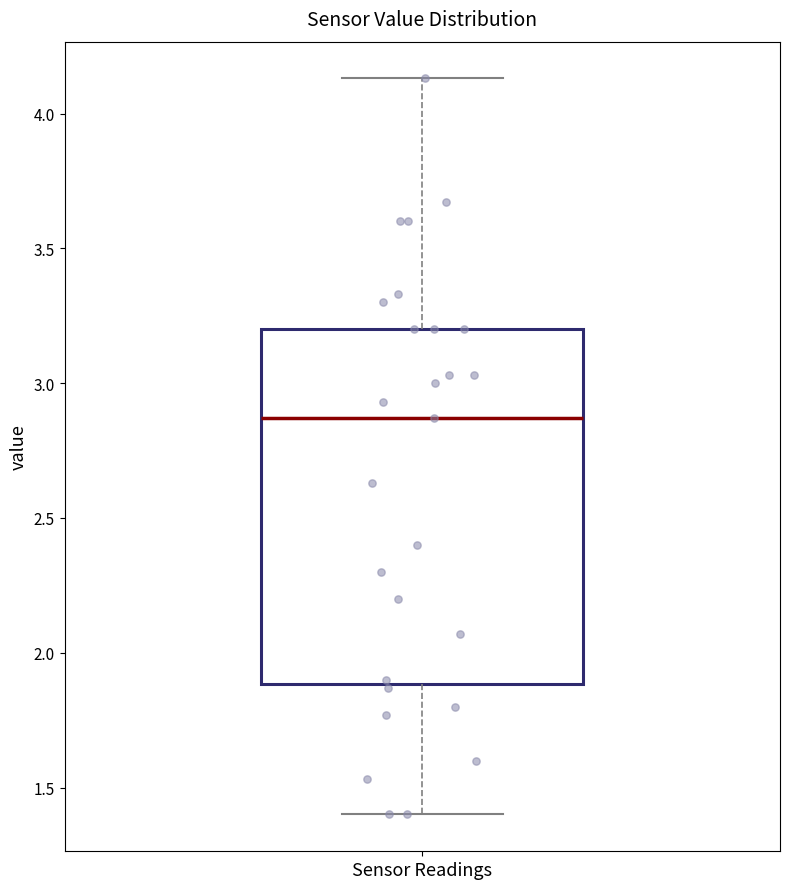

Transcribe this box plot: give where the median line is, the range the box spans, and where the two whiskers end, as read against the y-axis. The values are not printed on the chart, so give them approximately, as read against the axis.

median 2.85, box 1.90 to 3.20, whiskers 1.40 to 4.15